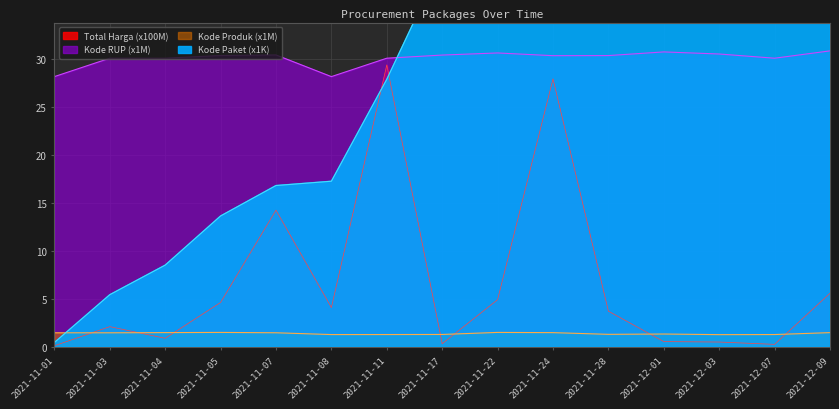

Which category has the lowest value in the Kode Produk series?

2021-12-03